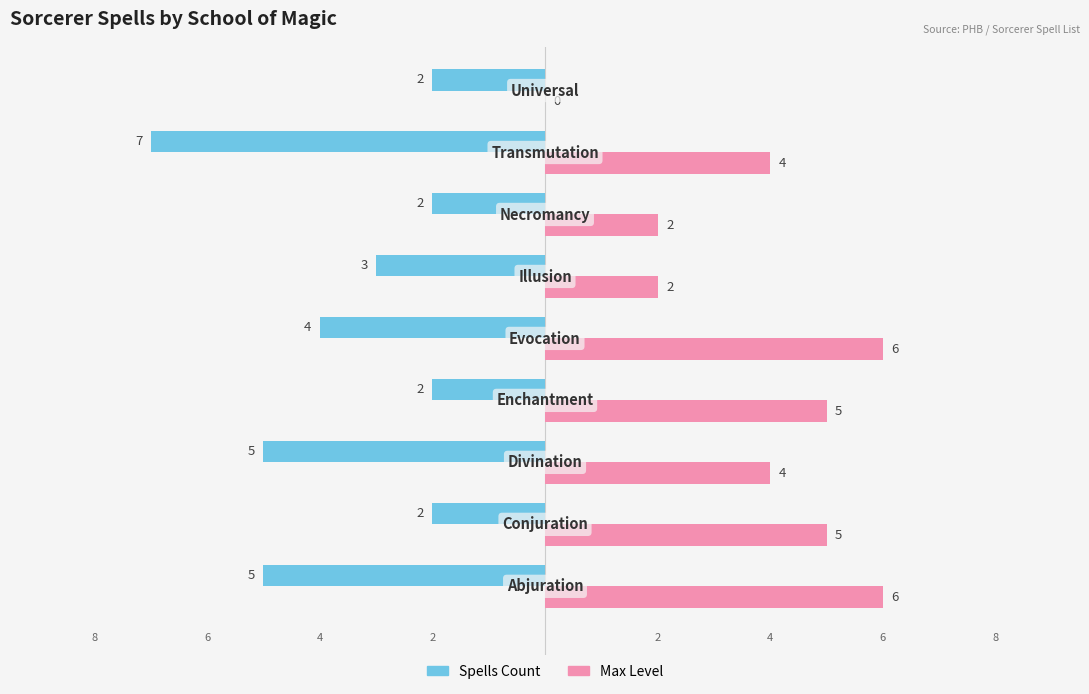

What are all the series names shown in the legend?

Spells Count, Max Level